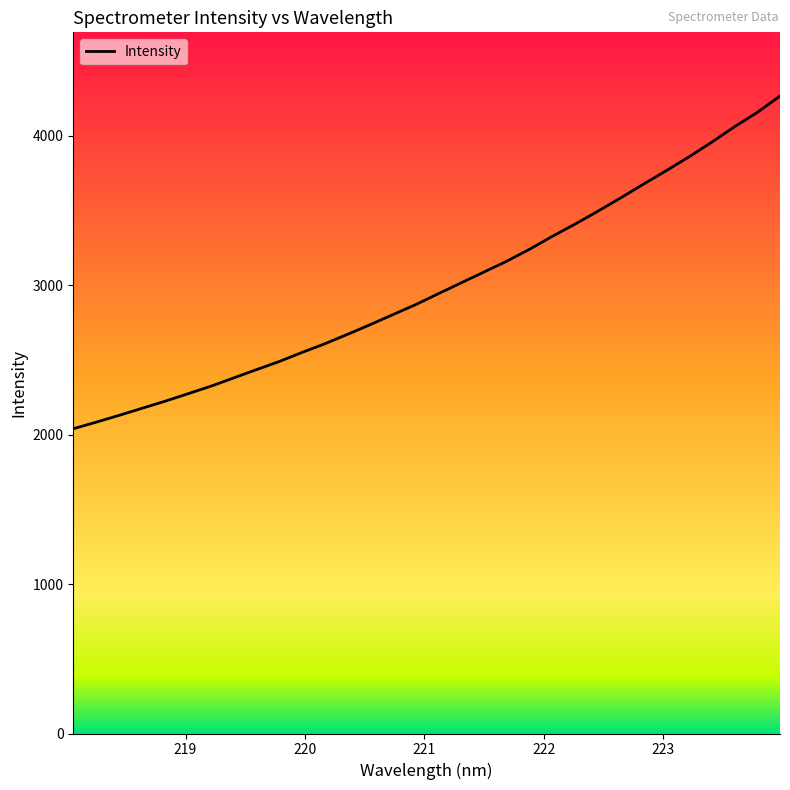

What is the average value?

2993.5